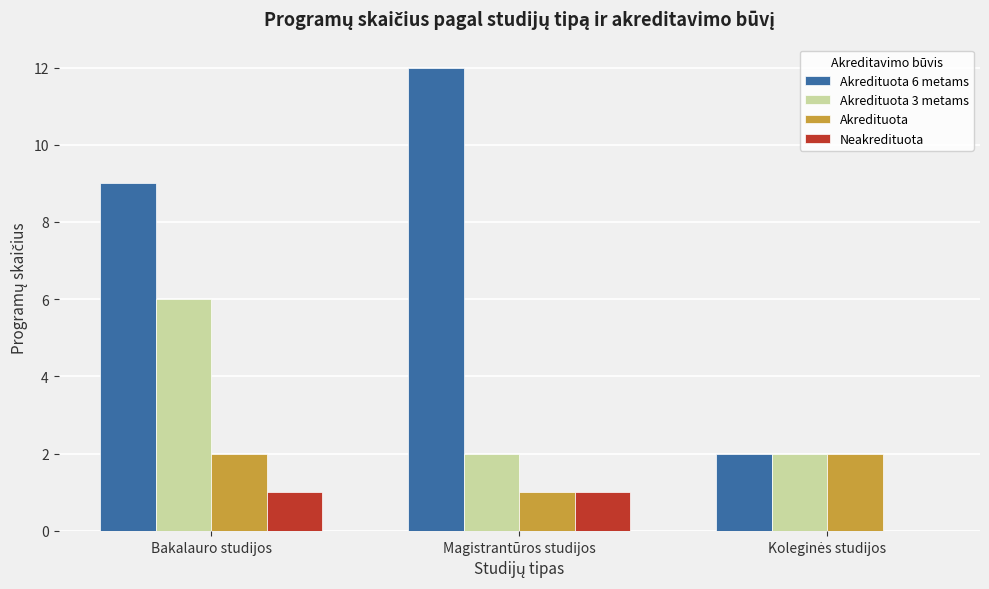

Is it true that Neakredituota equals 1 at Bakalauro studijos?

True